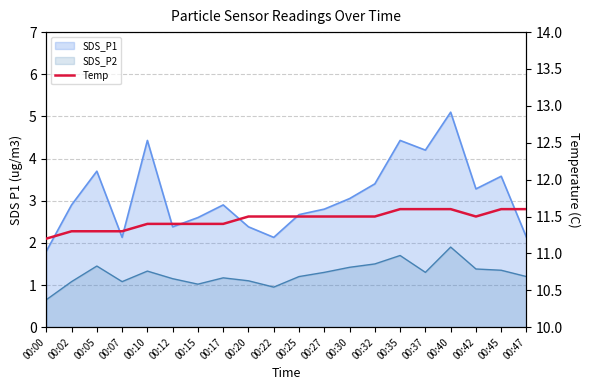

How many lines are shown in the chart?

1